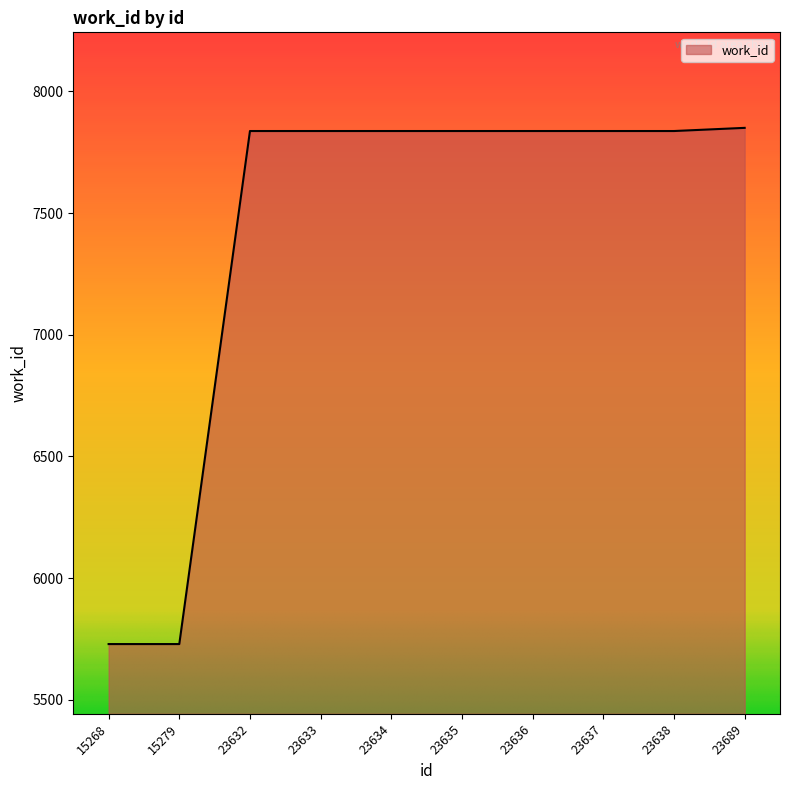

Does the chart display data point markers on the line(s)?

No